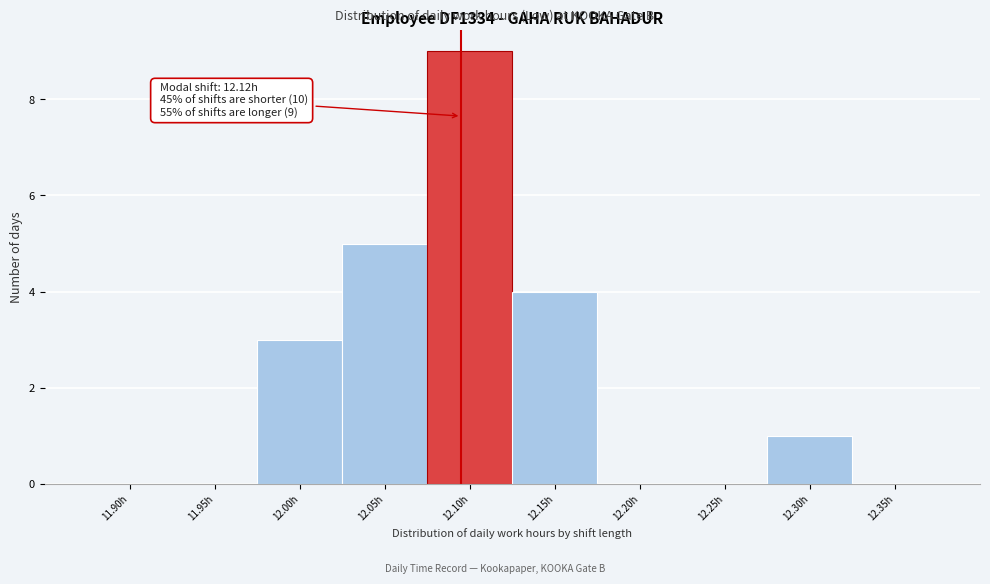

Reading right to left, what are all the values shown in this chart?

12.35h=0	12.30h=1	12.25h=0	12.20h=0	12.15h=4	12.10h=9	12.05h=5	12.00h=3	11.95h=0	11.90h=0